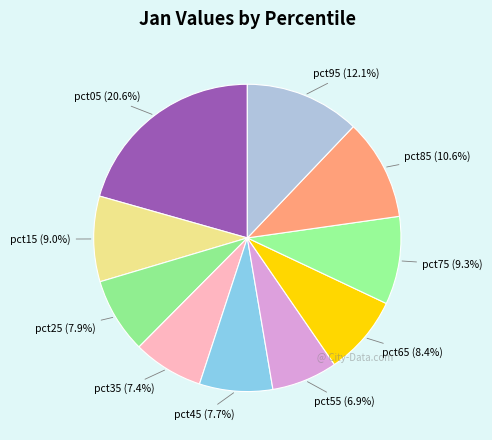

How many segments does this pie chart have?

10